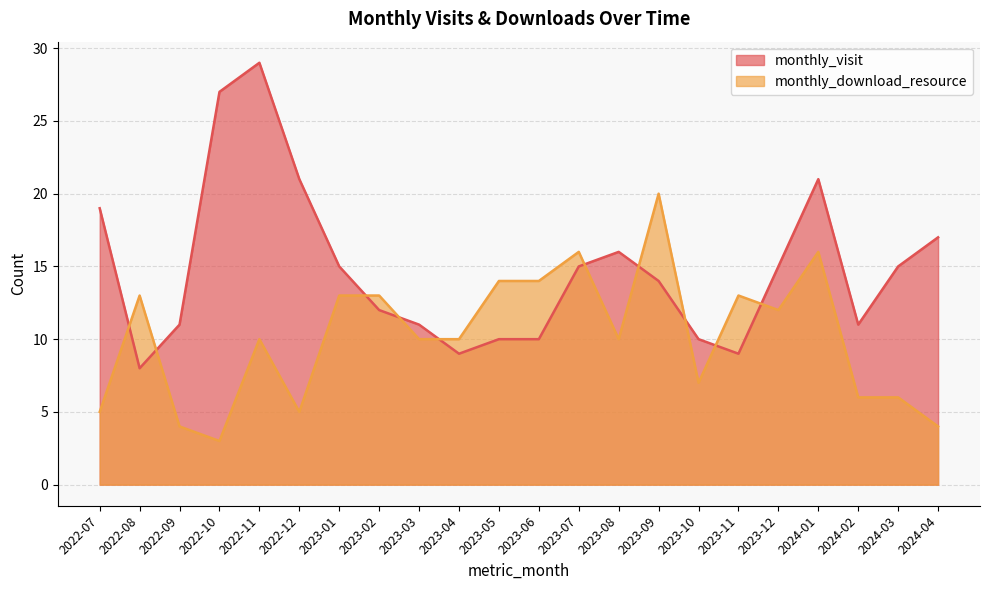

What position from the right is 2023-02?

15